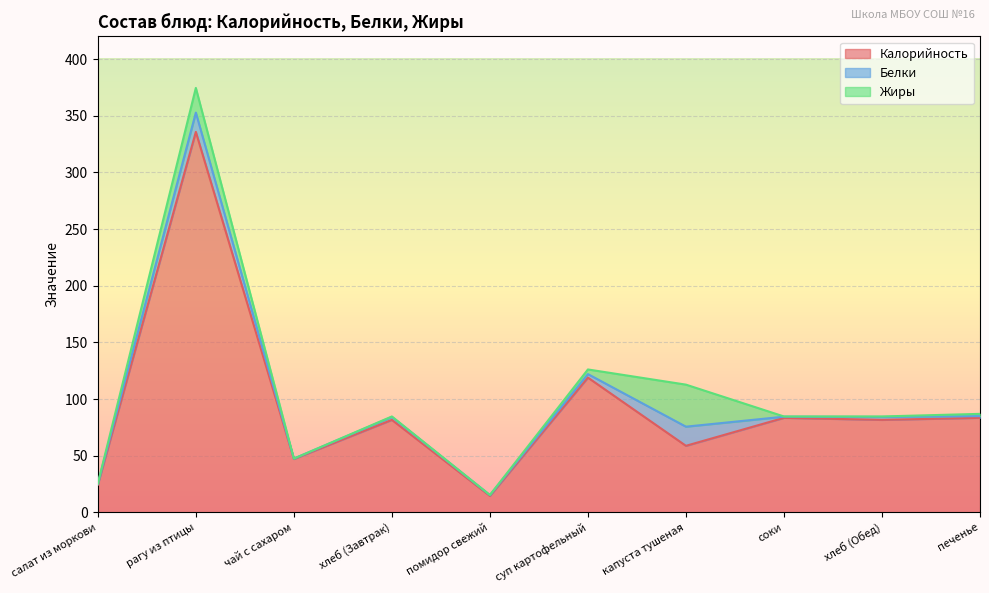

At рагу из птицы, list the series in order from smallest to largest.

Белки, Жиры, Калорийность